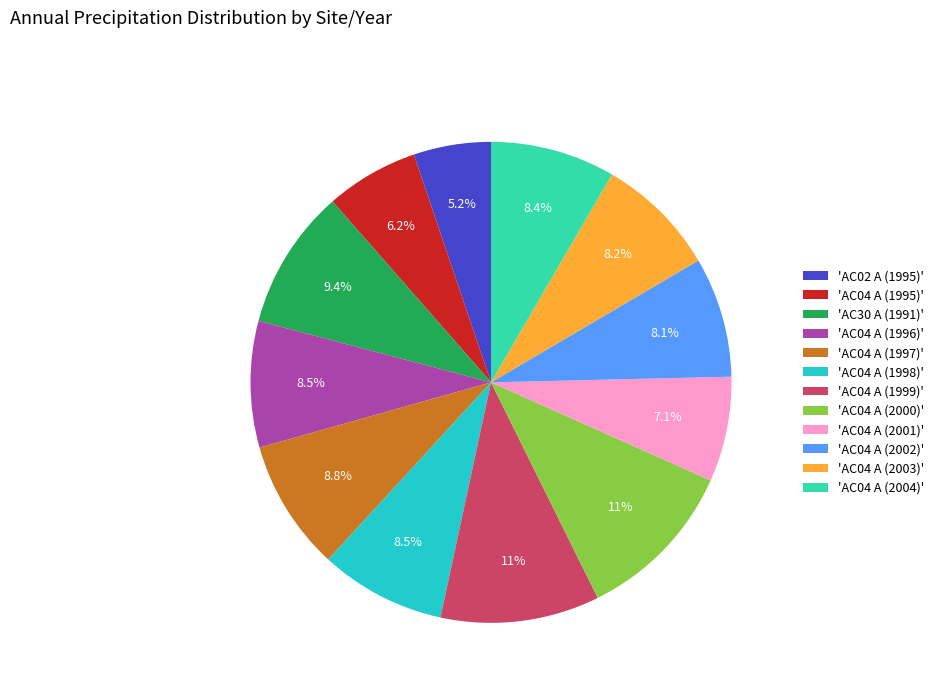

What is the ratio of the value at 'AC04 A (1997)' to the value at 'AC30 A (1991)'?

0.9